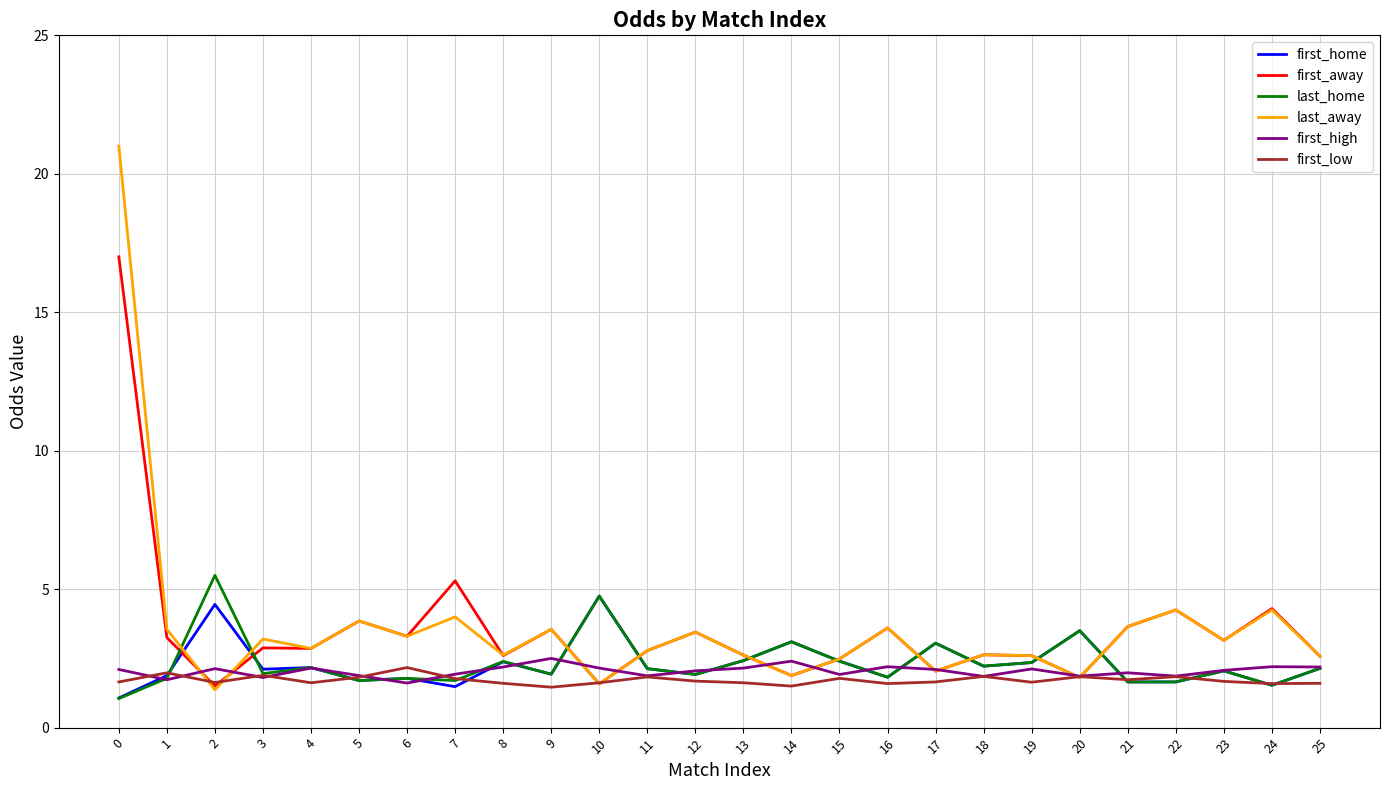

How many values in the last_away series exceed 3?

13